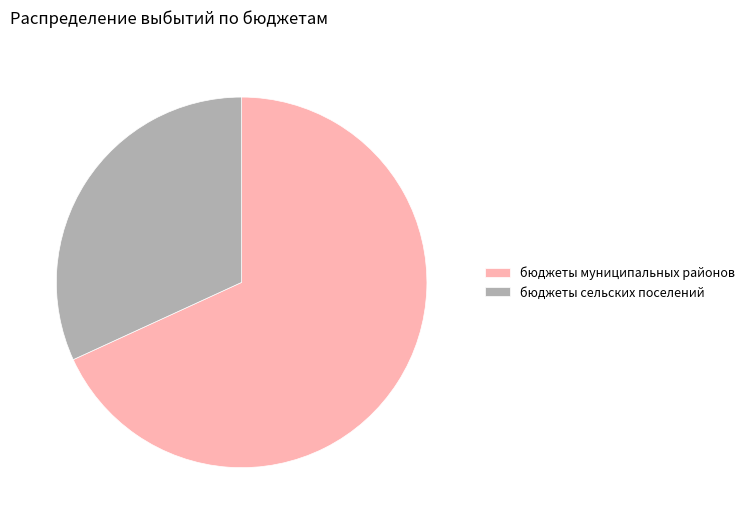

Rank the categories by value from highest to lowest.

бюджеты муниципальных районов, бюджеты сельских поселений